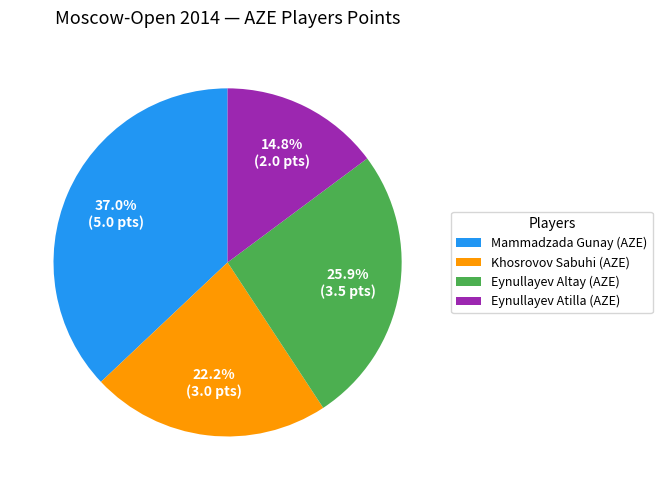

Does any single category account for the majority?

No